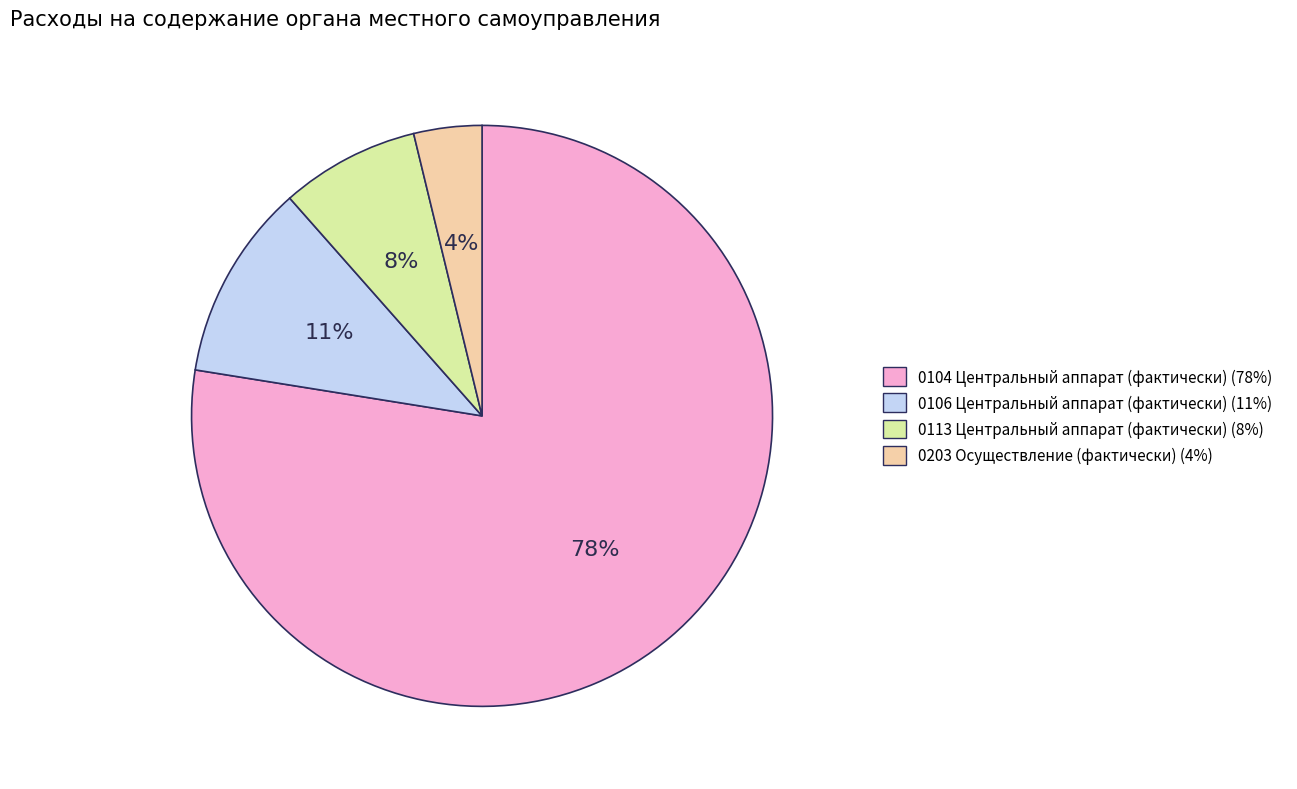

How many slices are in this pie chart?

4